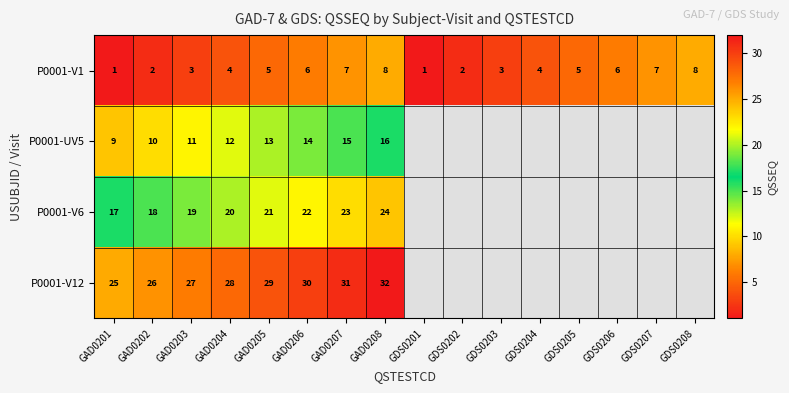

The value of P0001-V1 at GAD0208 is 12. True or false?

False